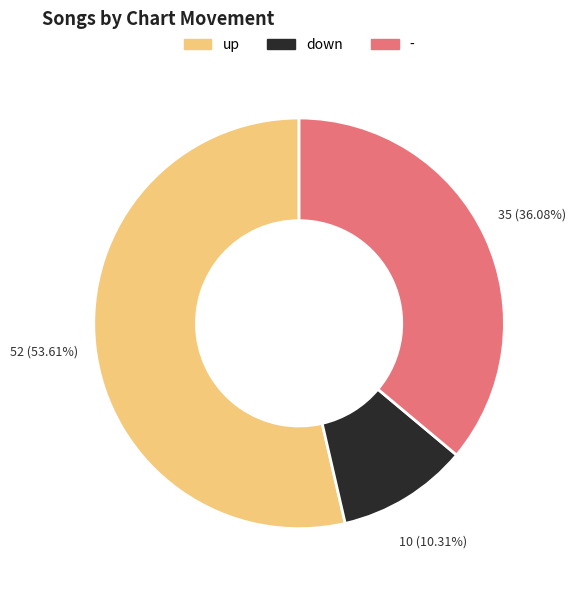

Is the sum of down and - greater than half?

No